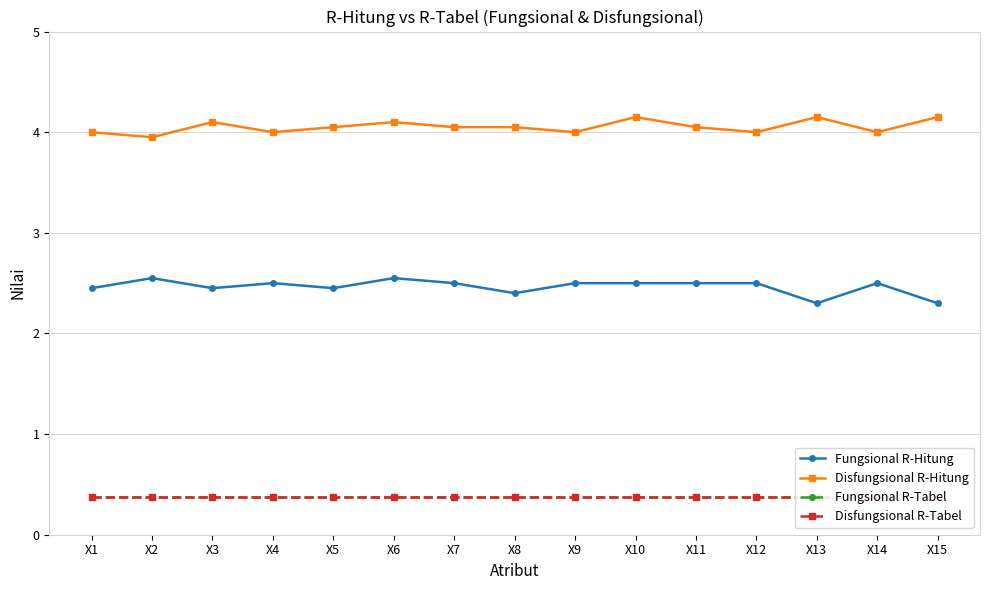

True or false: Fungsional R-Tabel and Disfungsional R-Hitung cross at least once.

False